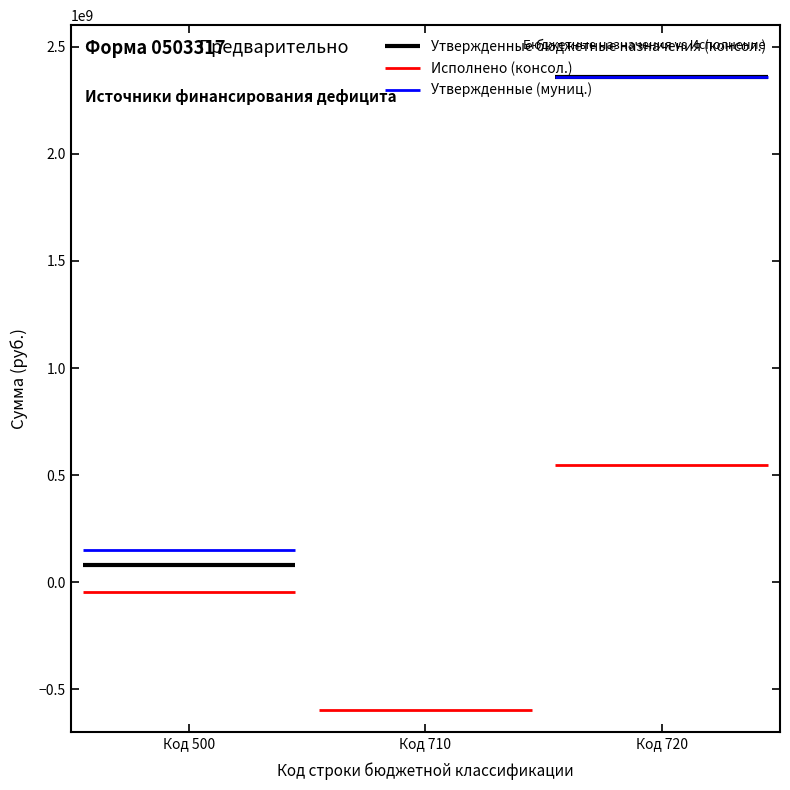

Which series changed the most between 500 (Источники финансирования дефицита) and 720 (уменьшение остатков средств)?

Утвержденные бюджетные назначения (консол.)